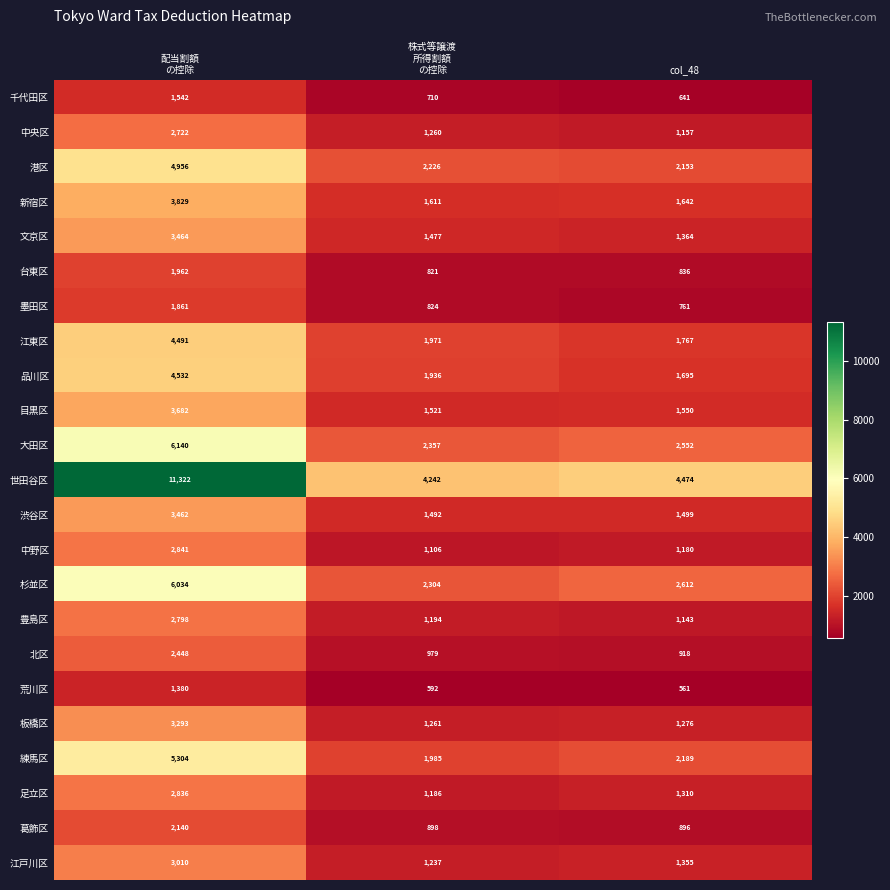

What is the smallest value displayed?

561